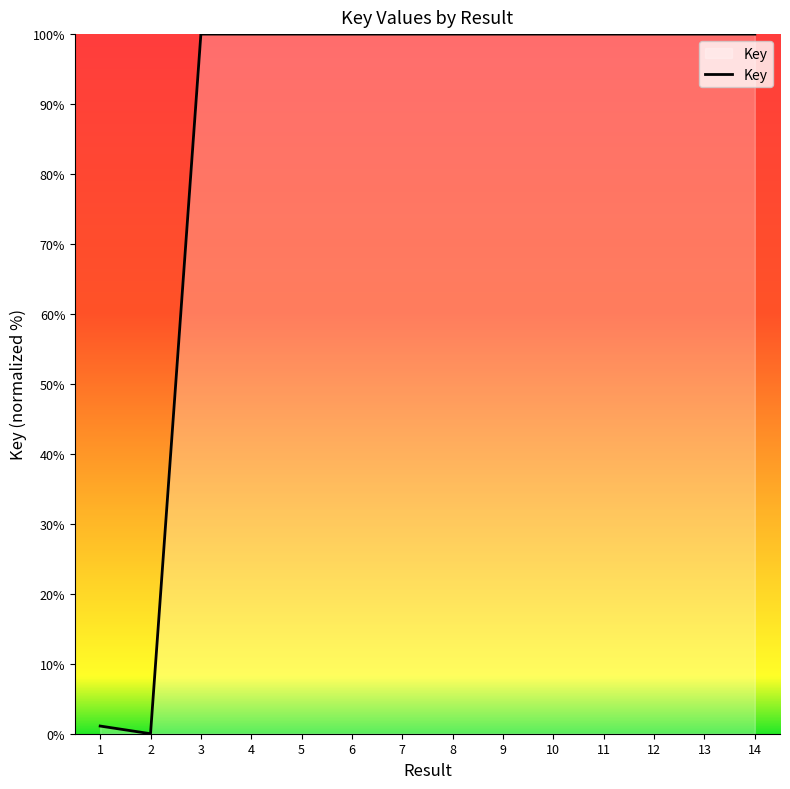

Is it true that the value at 2 is 0.0?

True